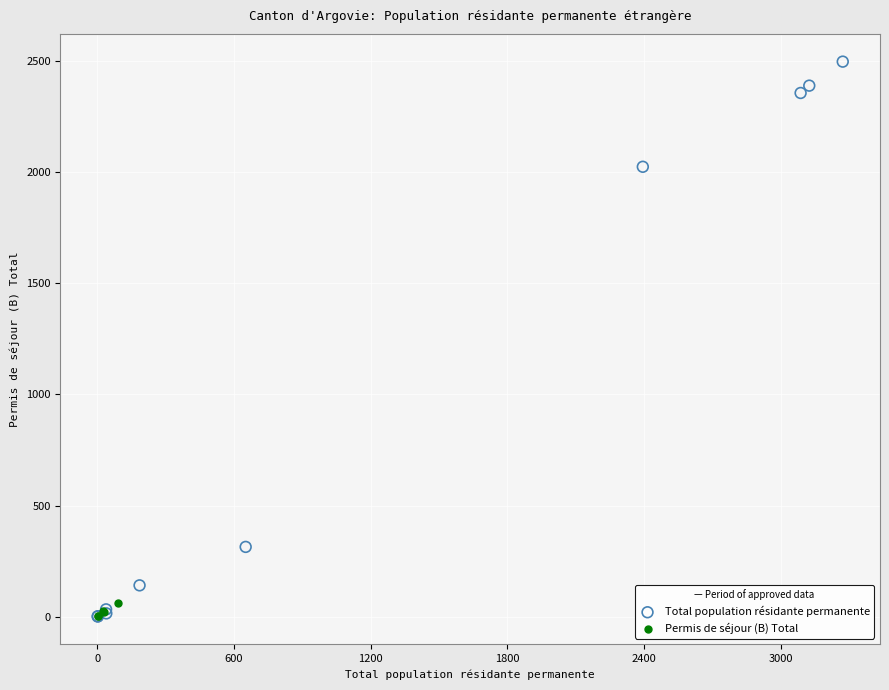

What are all the series names shown in the legend?

Total population résidante permanente, Permis de séjour (B) Total